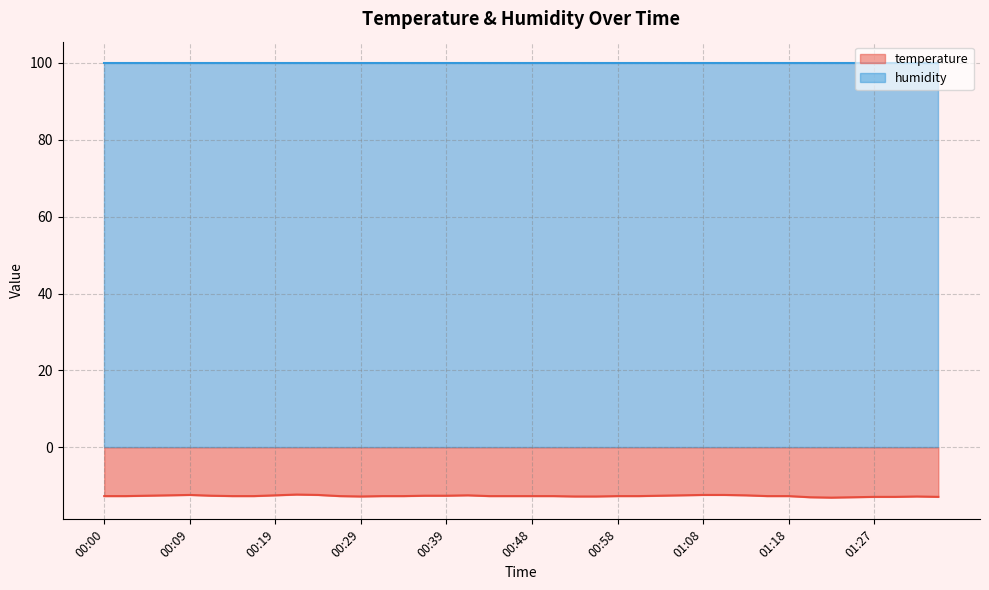

Does the chart have visible grid lines?

Yes